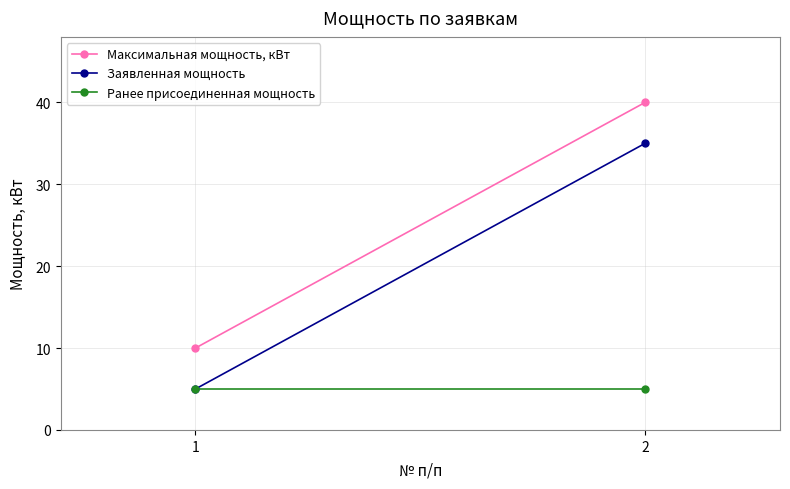

The Максимальная мощность, кВт series shows 10 at 2. True or false?

False